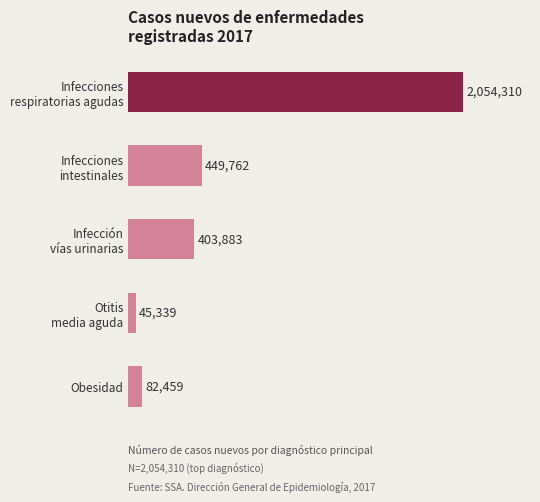

Rank the categories by value from highest to lowest.

Infecciones
respiratorias agudas, Infecciones
intestinales, Infección
vías urinarias, Obesidad, Otitis
media aguda